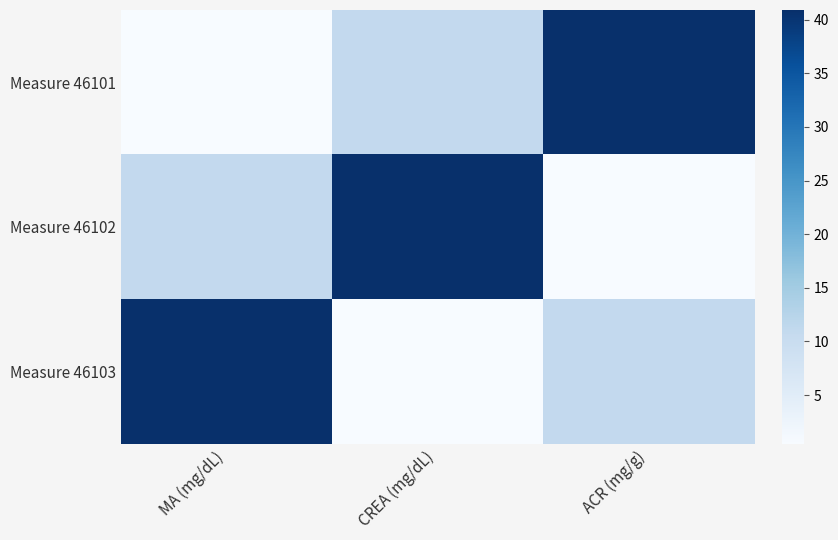

Which series has the largest total across all categories?

Measure 46101